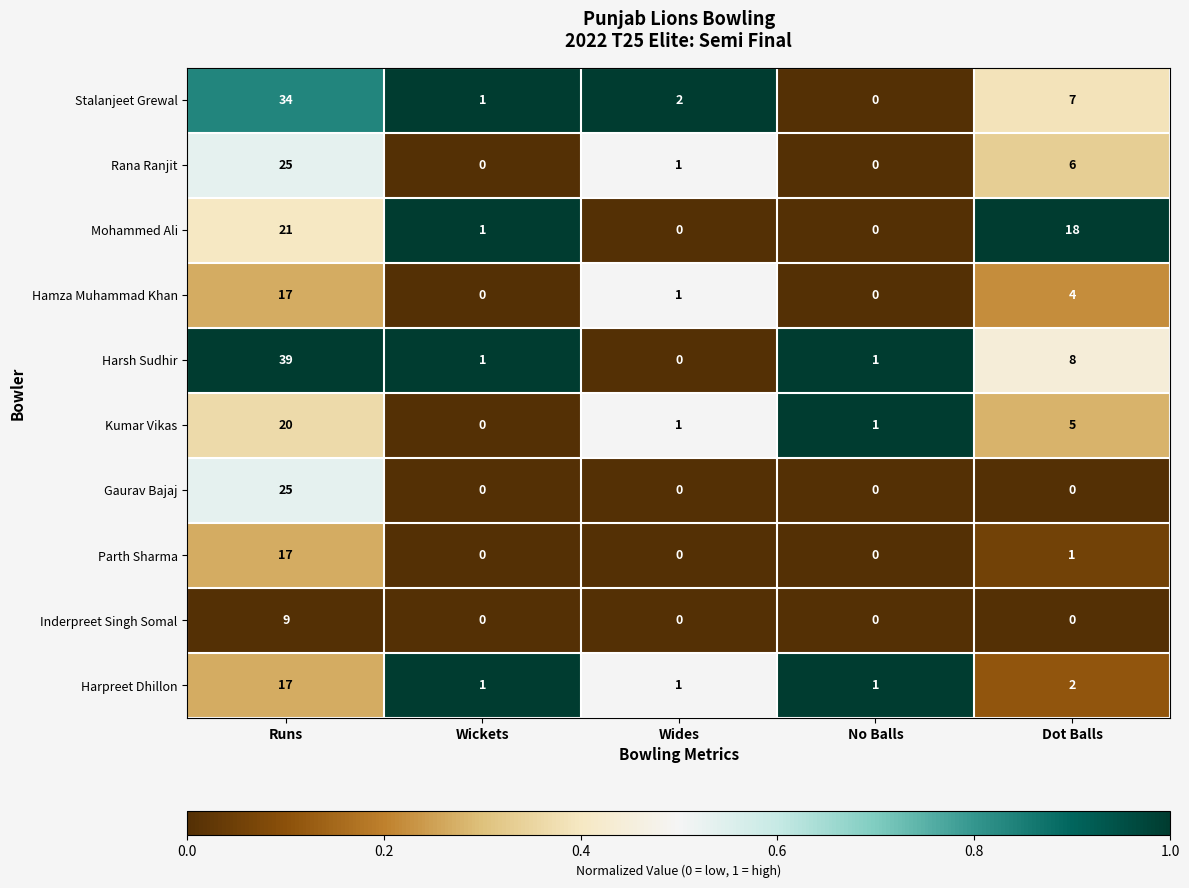

What is the sum of all Inderpreet Singh Somal values?

9